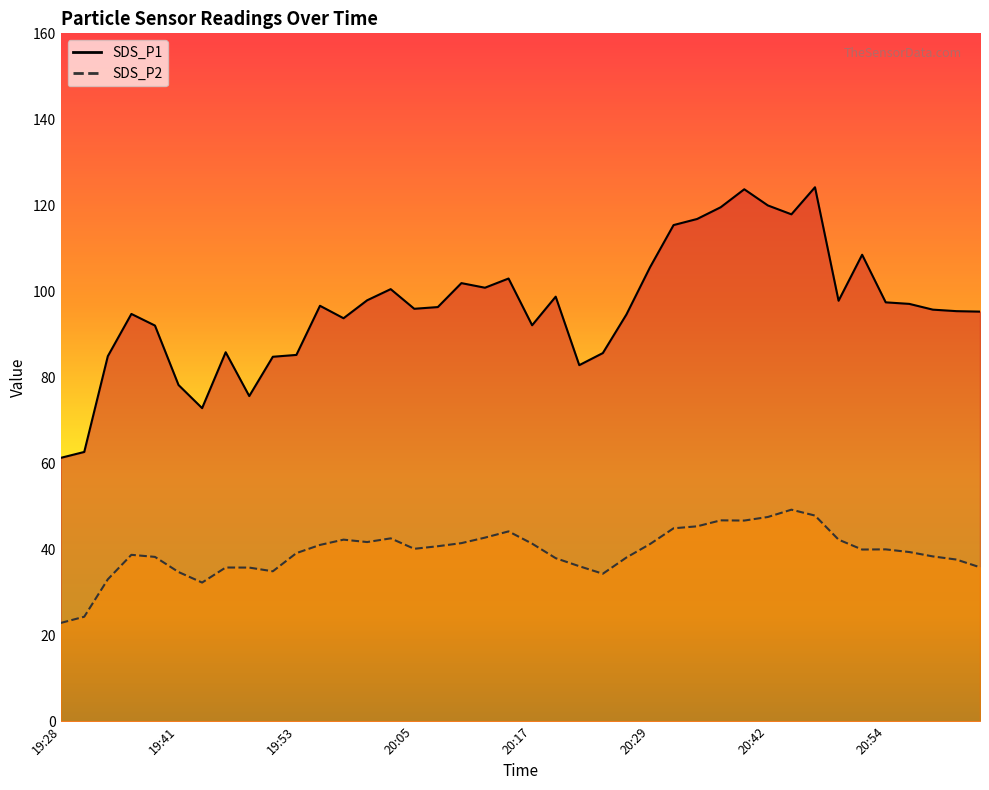

Does the chart display data point markers on the line(s)?

No